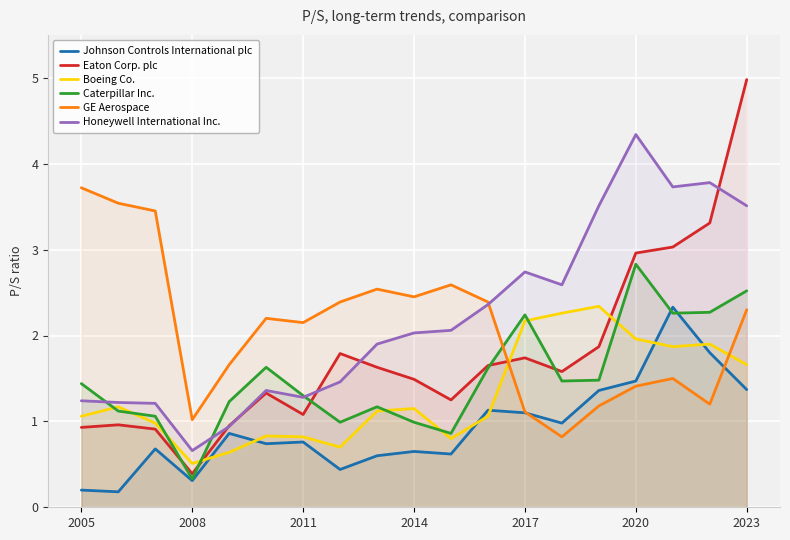

At which category is the sum across all series the highest?

2023